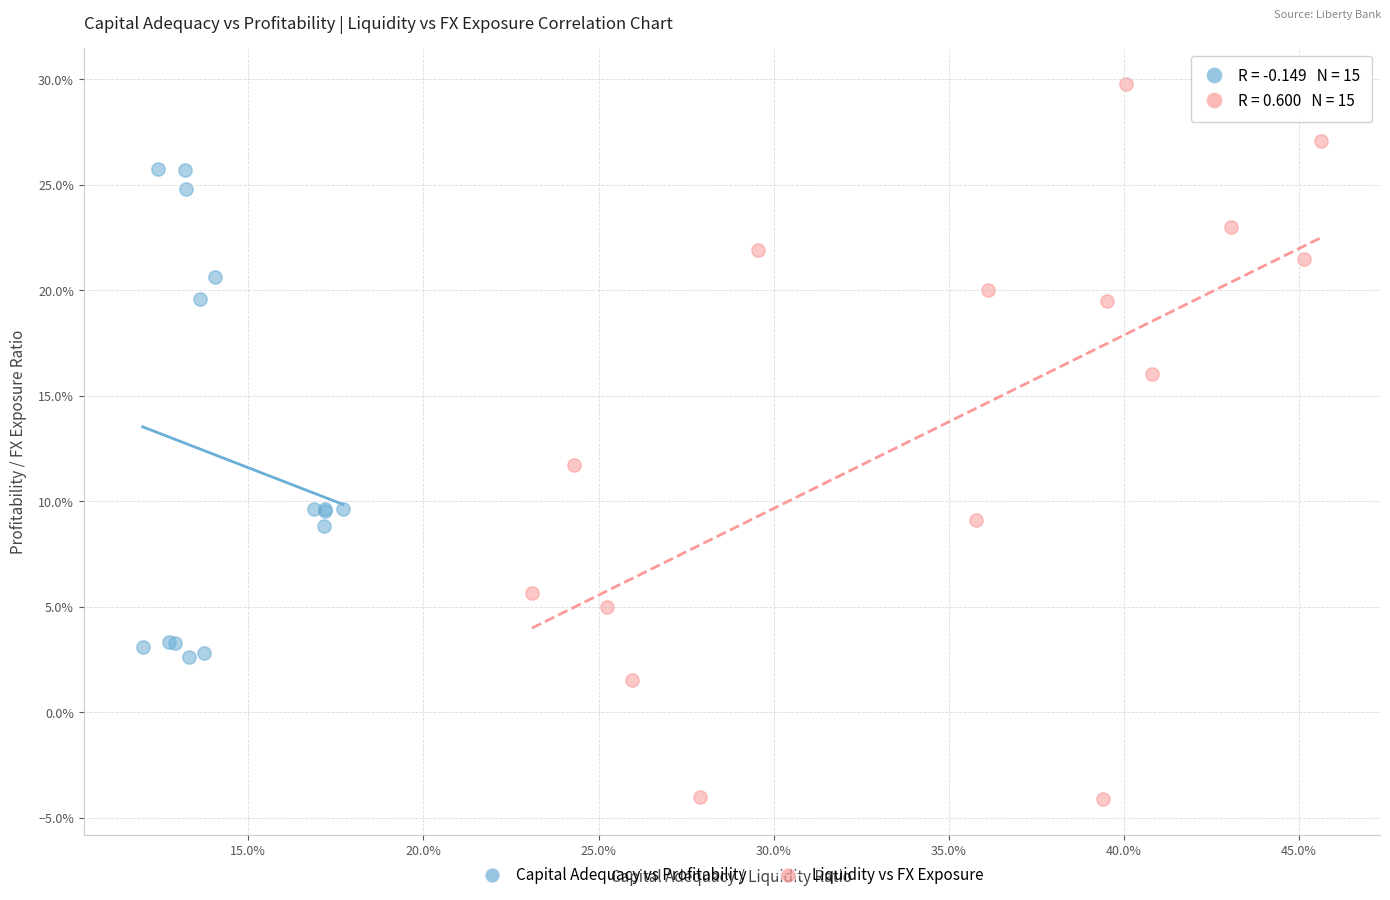

Which series has the largest Y range (max minus min)?

Liquidity vs FX Exposure